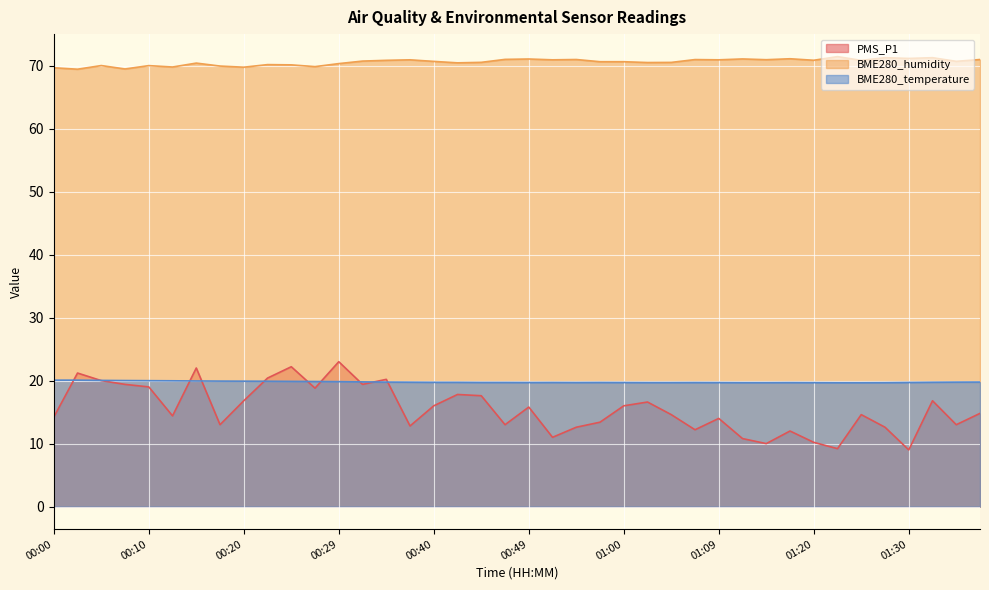

What is the spread (max minus min) of values at 00:35?

51.1